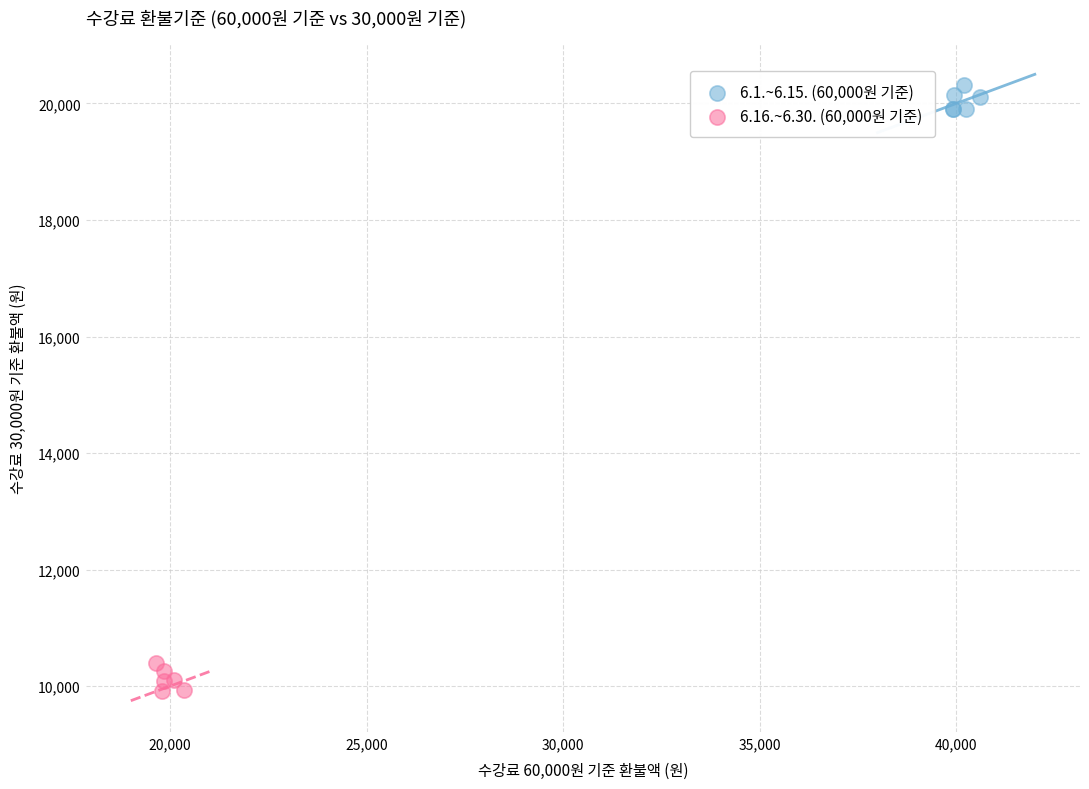

What are all the series names shown in the legend?

6.1.~6.15. (60,000원 기준), 6.16.~6.30. (60,000원 기준)